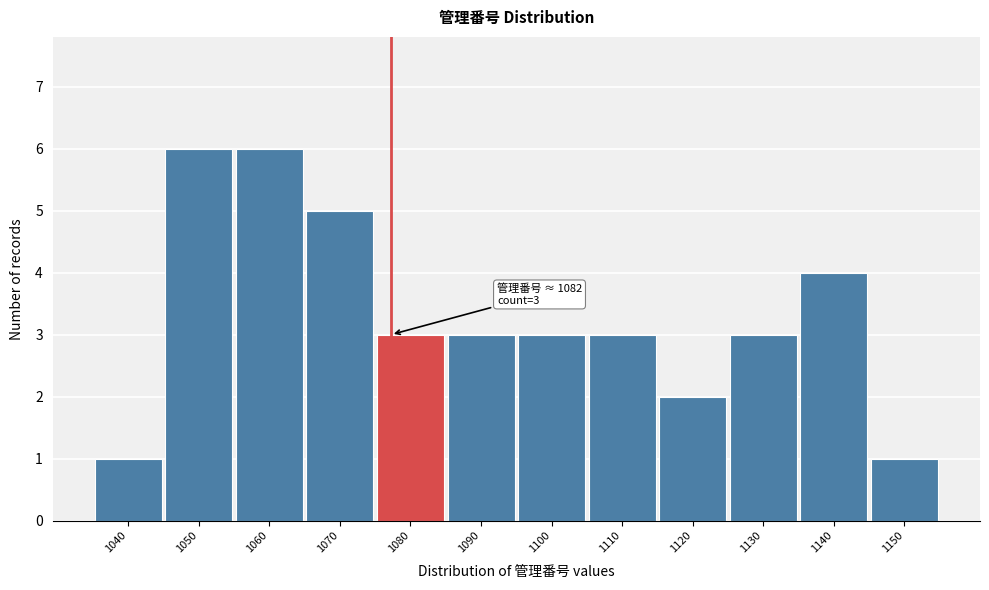

Reading left to right, extract all data points from this chart.

1040=1	1050=6	1060=6	1070=5	1080=3	1090=3	1100=3	1110=3	1120=2	1130=3	1140=4	1150=1